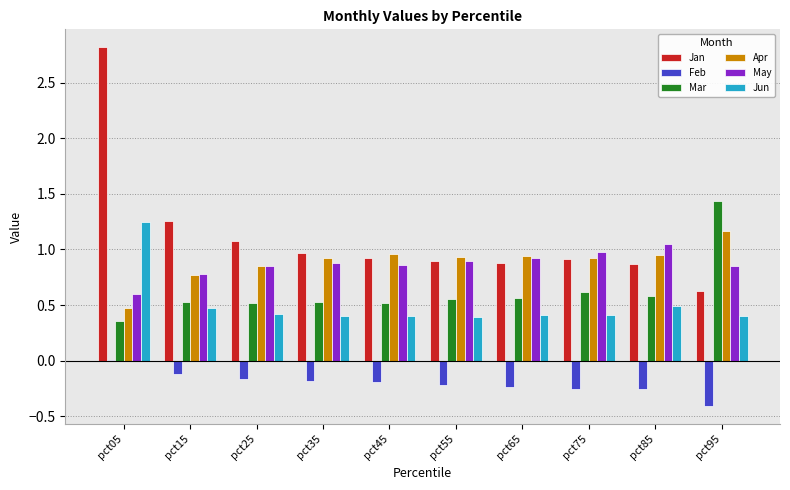

What is the total value across all series at pct15?

3.7